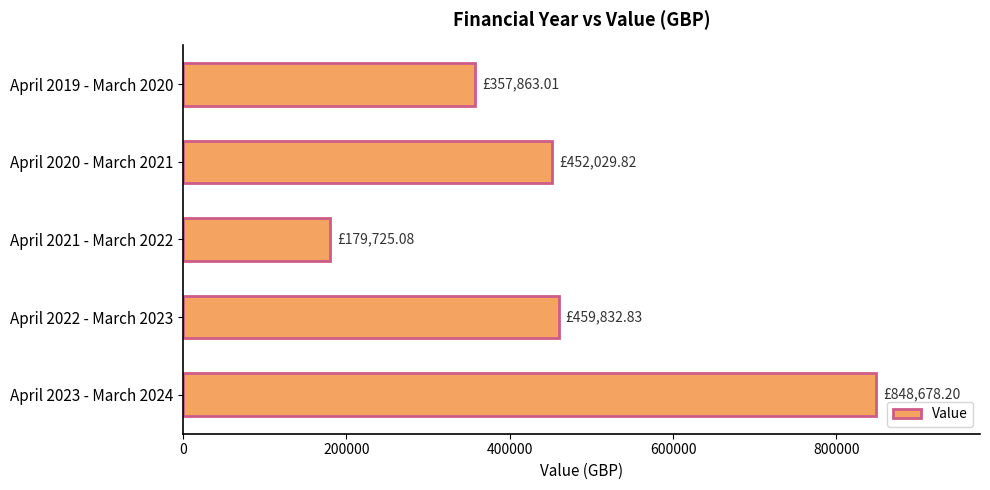

What is the difference between the maximum and minimum values?

668953.1